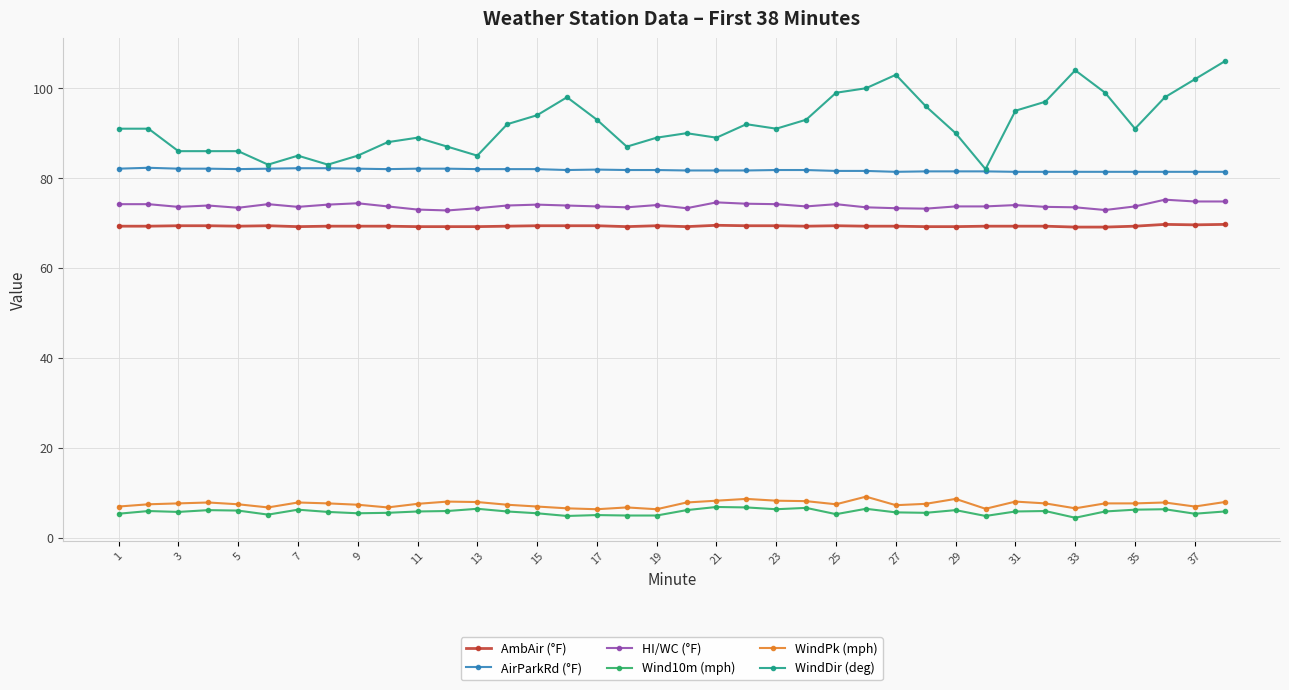

At how many categories does at least one series exceed 18?

38